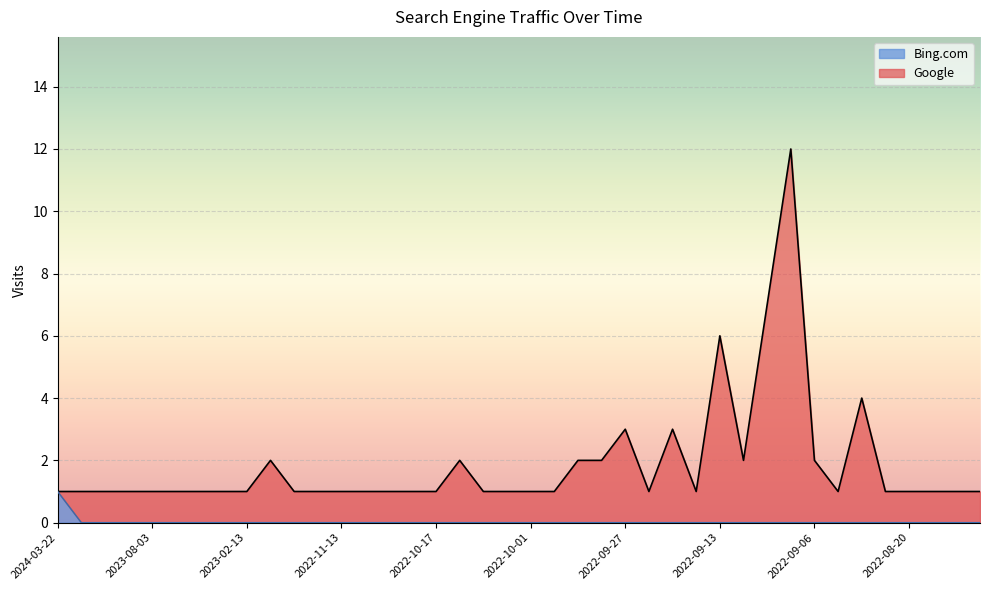

How many lines are shown in the chart?

2